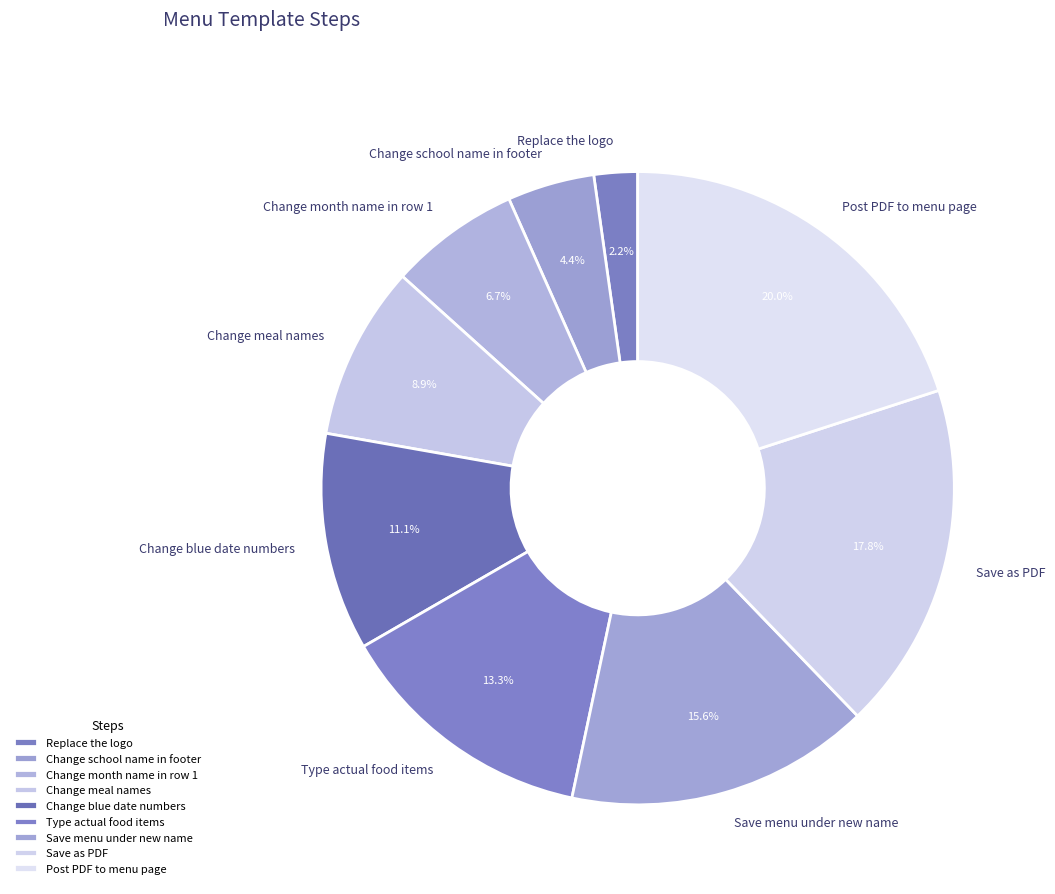

To the nearest percent, what is the combined percentage of Save as PDF and Type actual food items?

31%